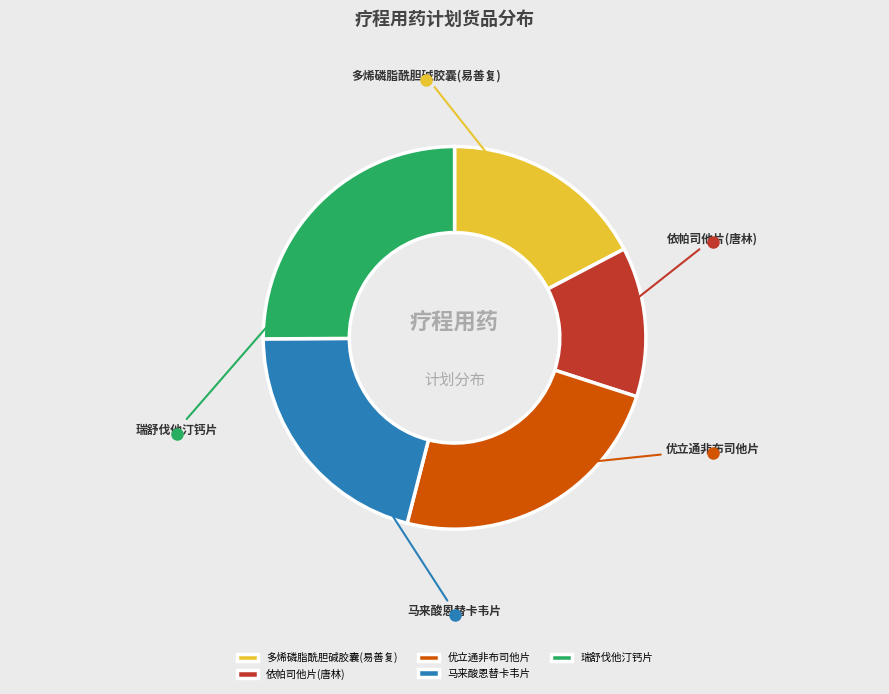

True or false: 依帕司他片(唐林) accounts for 24% of the total.

False